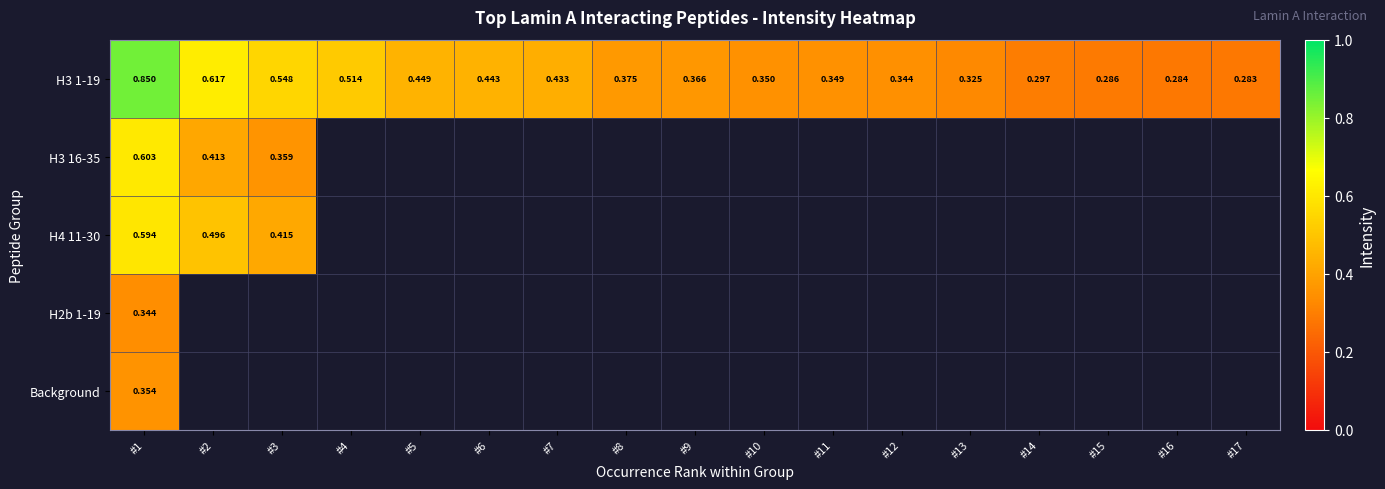

What is the difference between the maximum and minimum values in the H3 1-19 series?

0.6